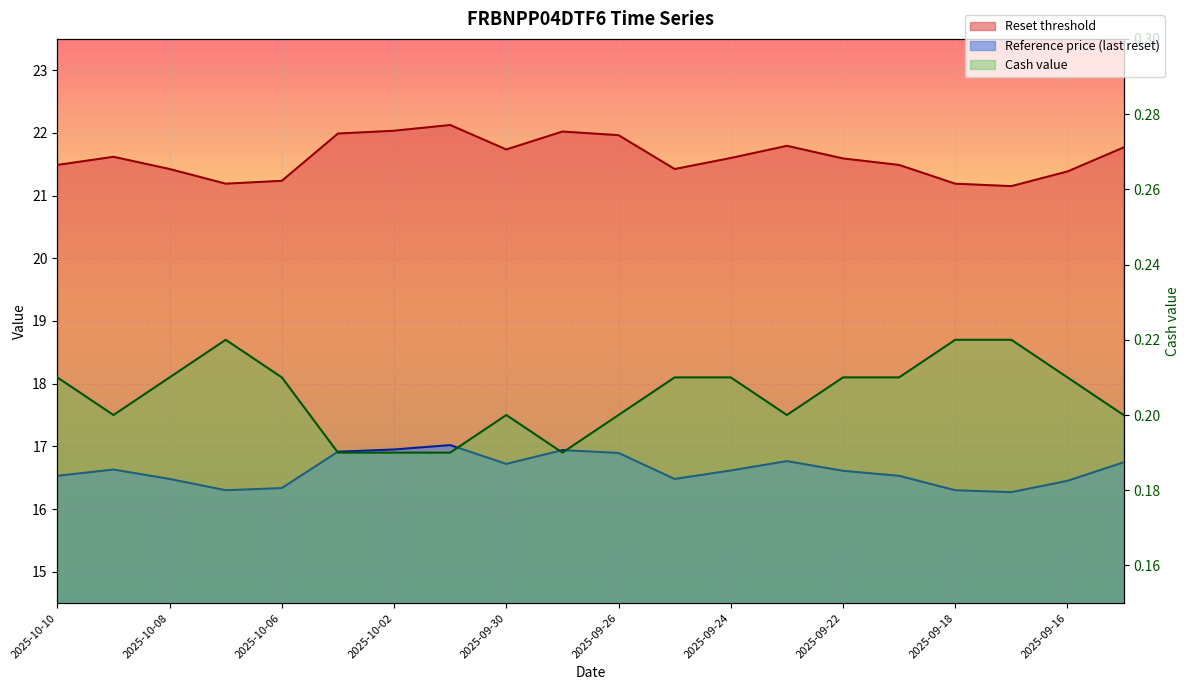

True or false: Cash value and Reference price (last reset) intersect in this chart.

False